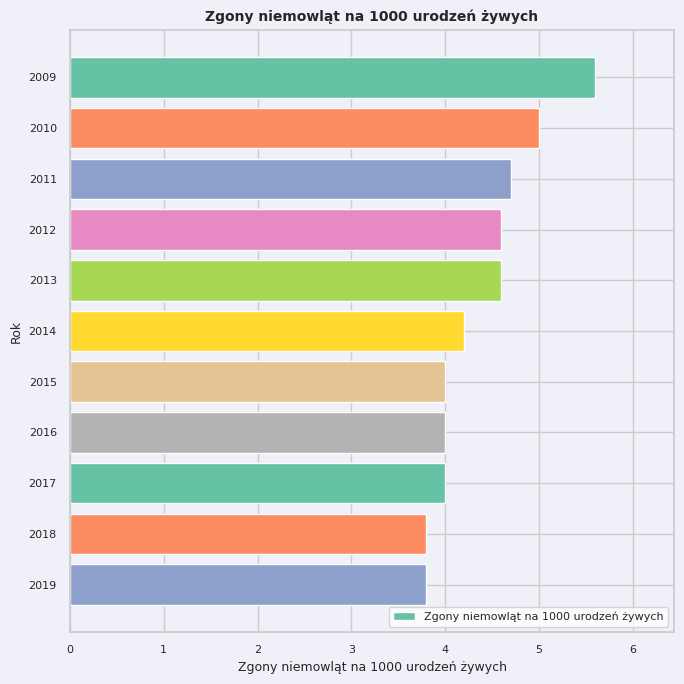

What is the value of the 1st bar from the top?

5.6